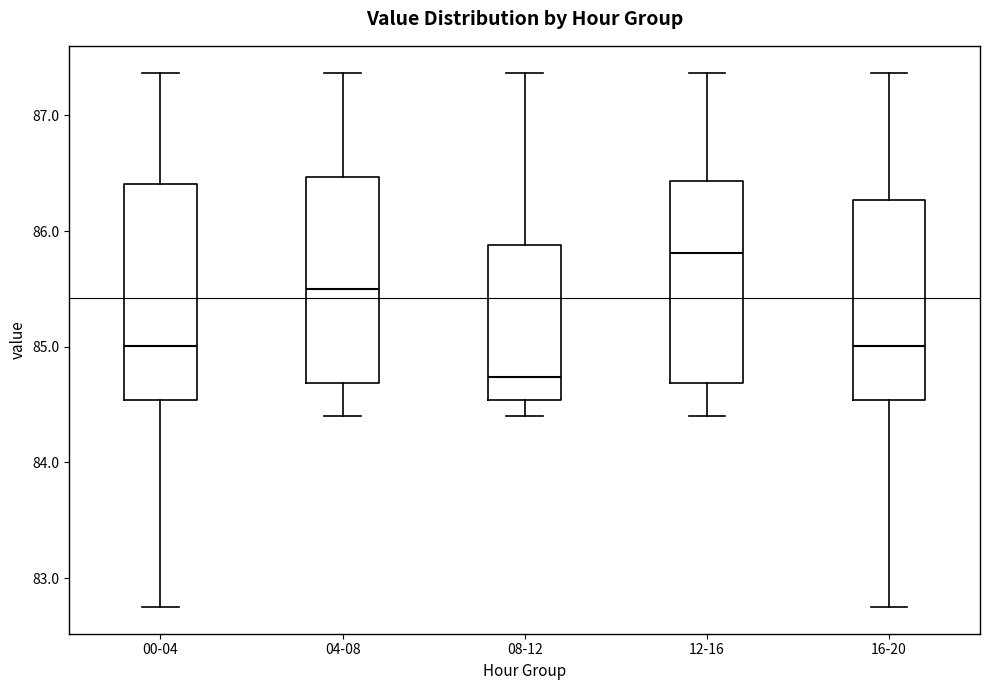

Which box's median line is the lowest?

08-12